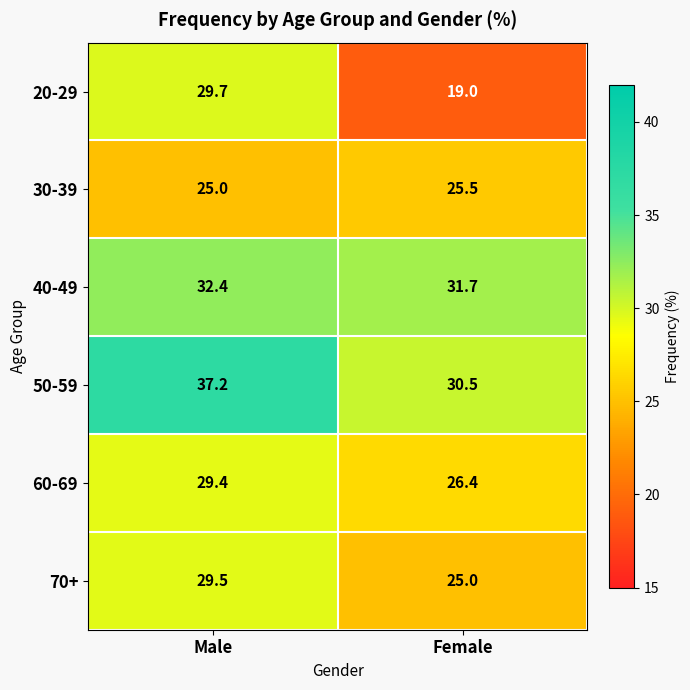

What is the total value across all series at Female?

158.1